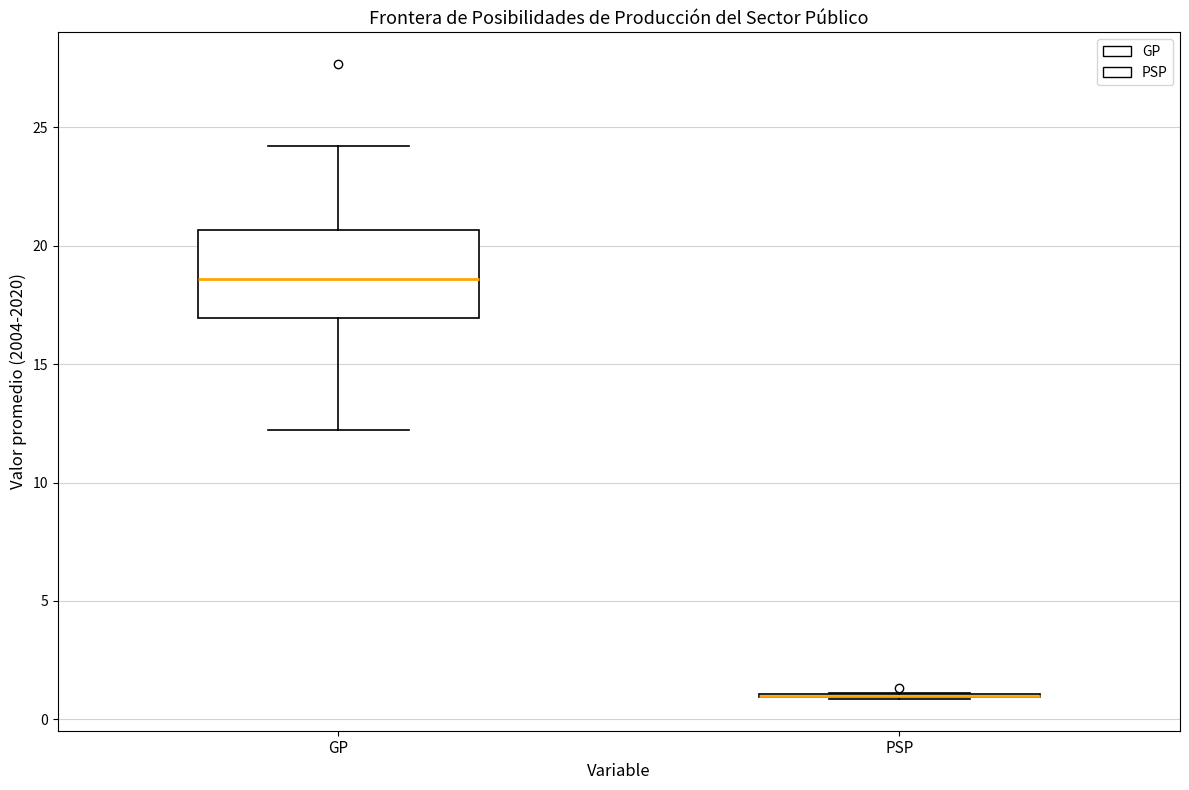

Reading left to right, read every box against the y-axis: the position of its median line, the range the box covers, and the ends of its whiskers. The values are not printed on the chart, so give them approximately, as read against the axis.

GP: median 18.5, box 17.0 to 20.5, whiskers 12.0 to 24.0
PSP: box collapsed to a line at 1.0, whiskers 1.0 to 1.0